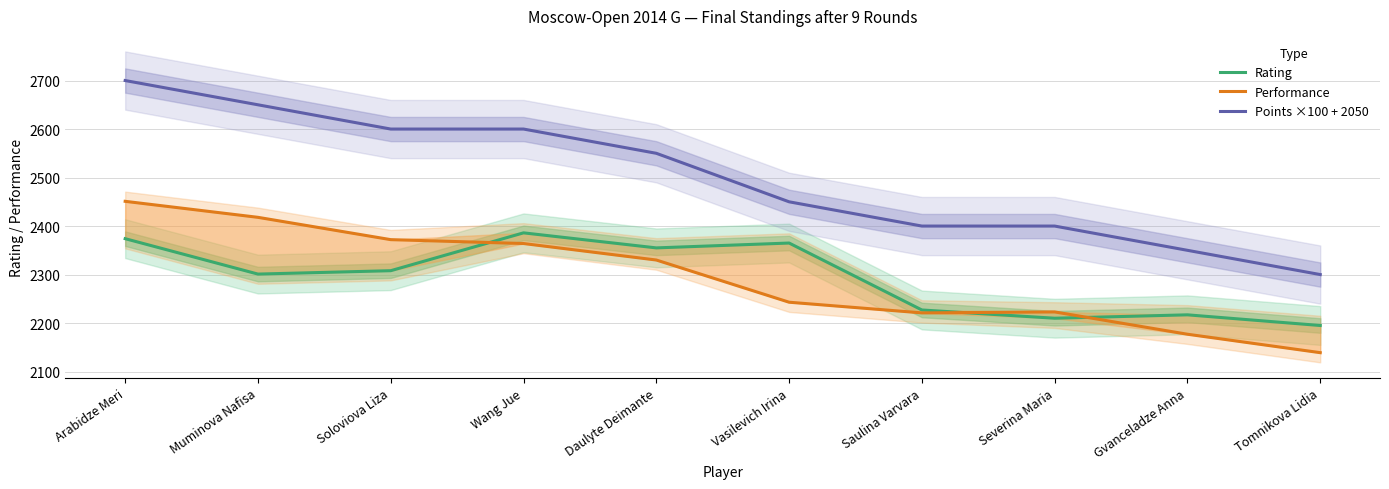

What is the average value of the Rating series?

2294